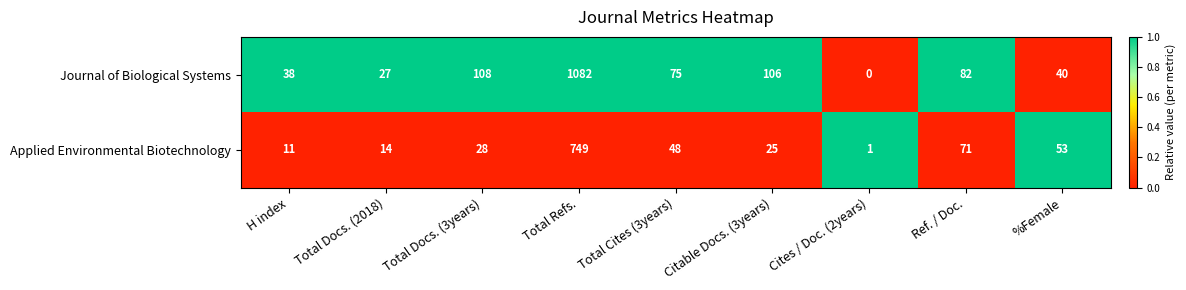

Read the Journal of Biological Systems value at Total Refs..

1082